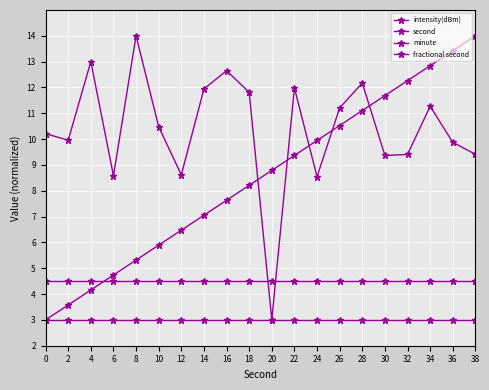

What is the value of the intensity(dBm) point at the 8th from the left?

11.9